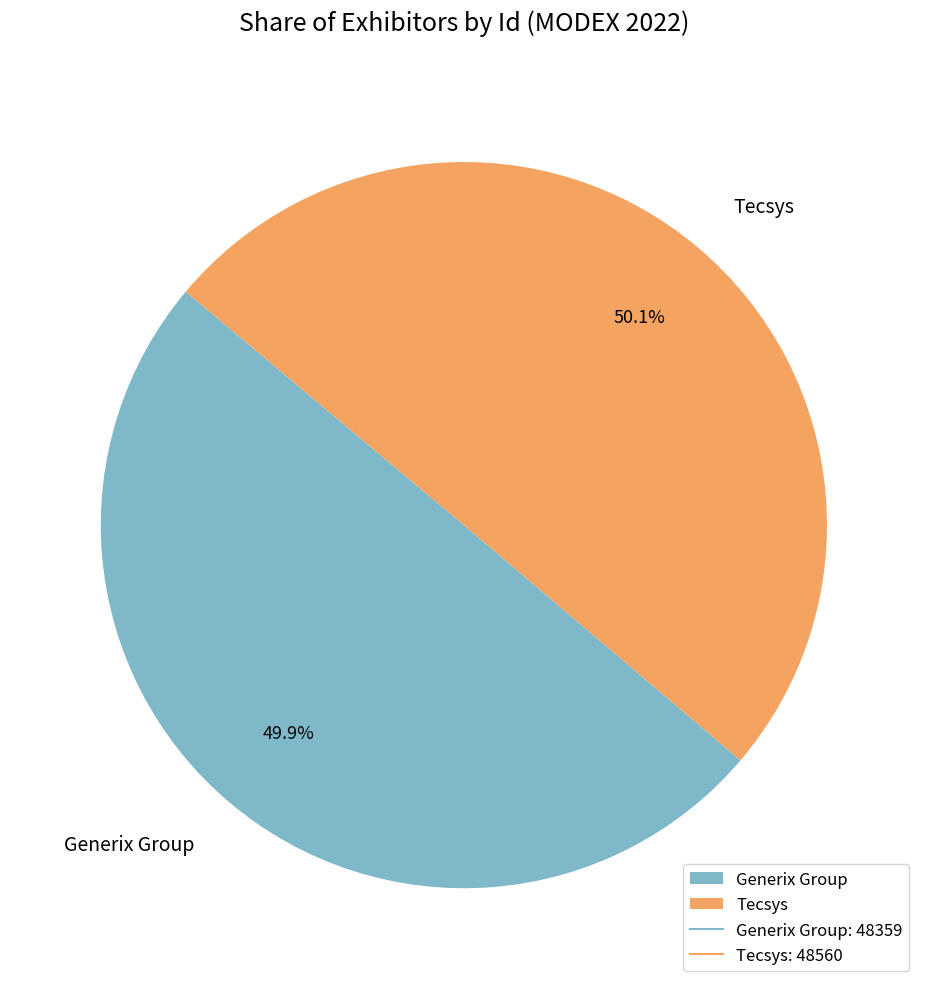

What is the ratio of the value at Generix Group to the value at Tecsys?

1.0